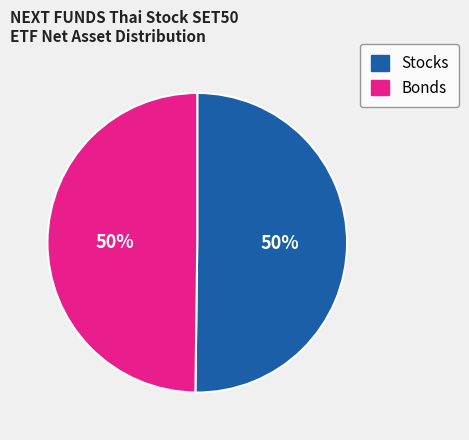

To the nearest percent, what is the average slice percentage?

50%